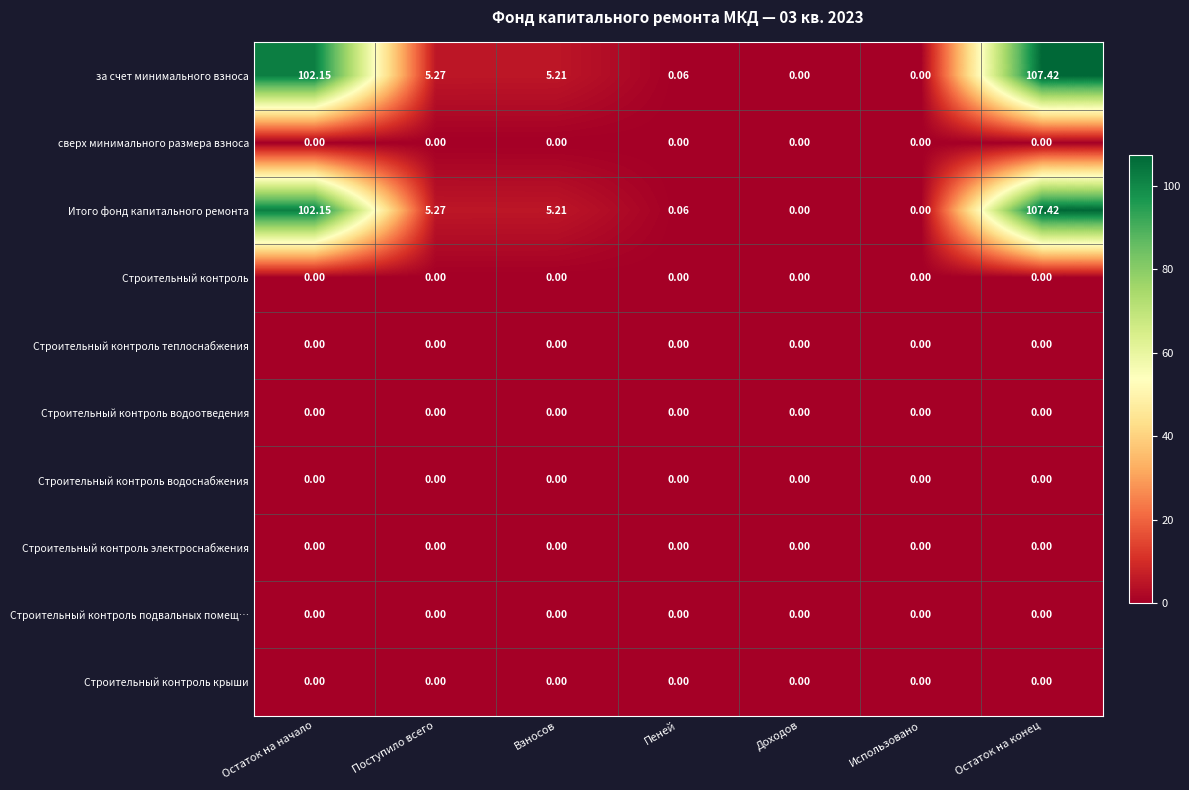

At which label does Итого фонд капитального ремонта first exceed 5?

Остаток на начало